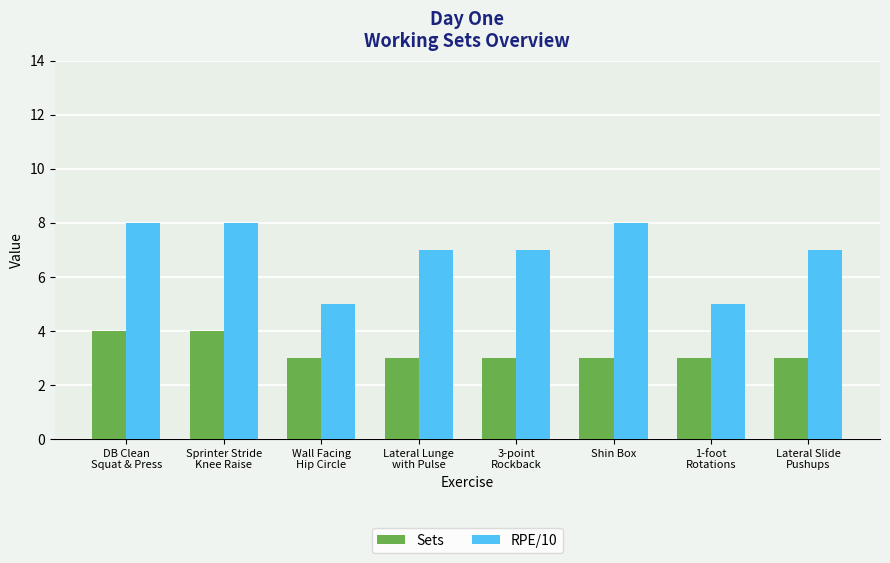

Rank the series by their maximum value, from highest to lowest.

RPE/10, Sets